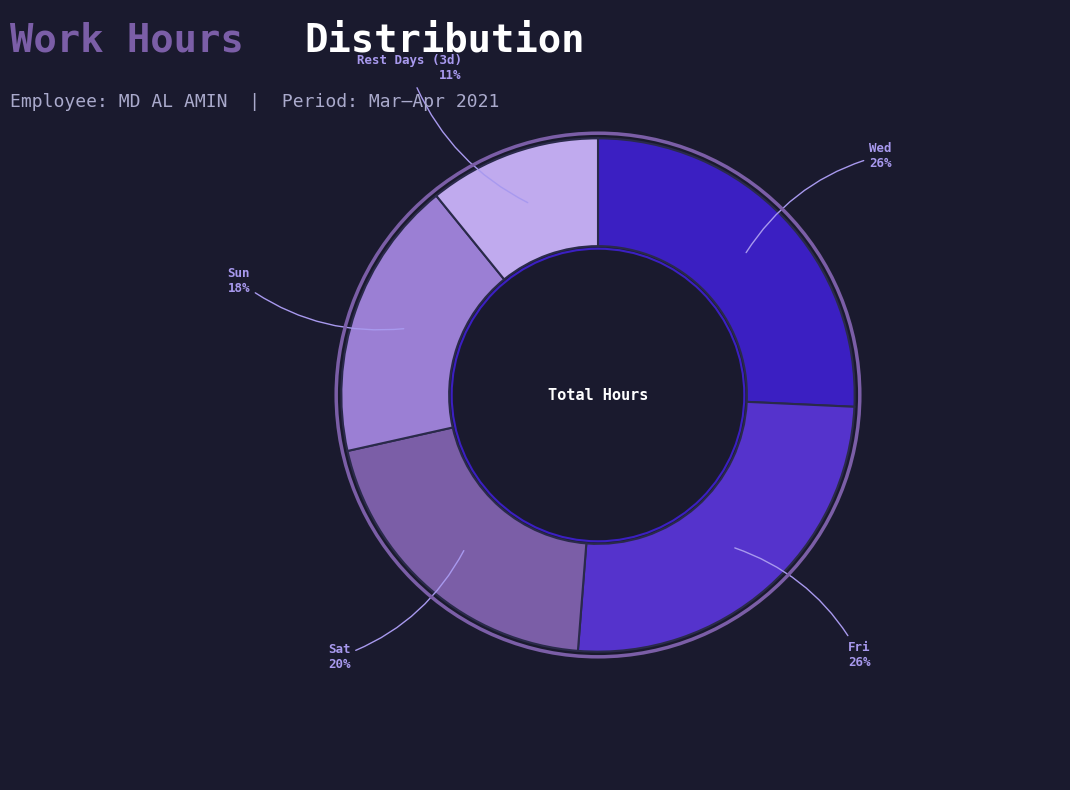

How many segments does this pie chart have?

5